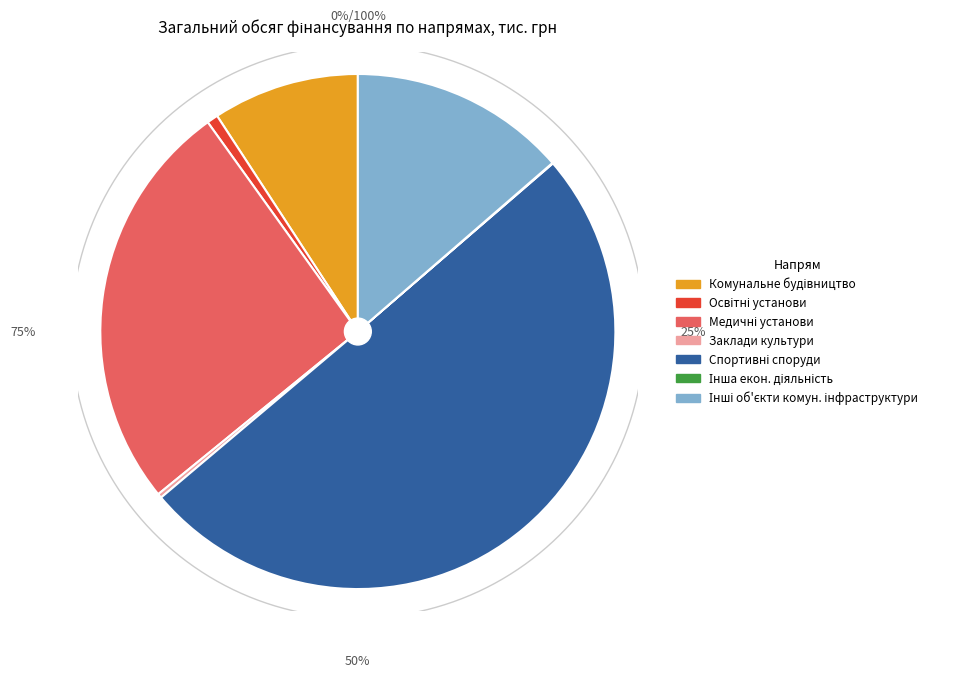

How many segments does this pie chart have?

7